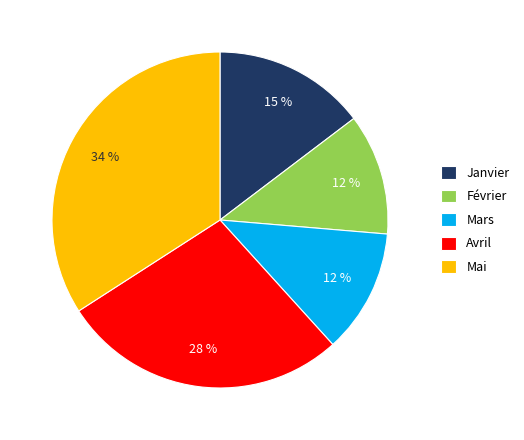

Count the number of slices in the pie.

5